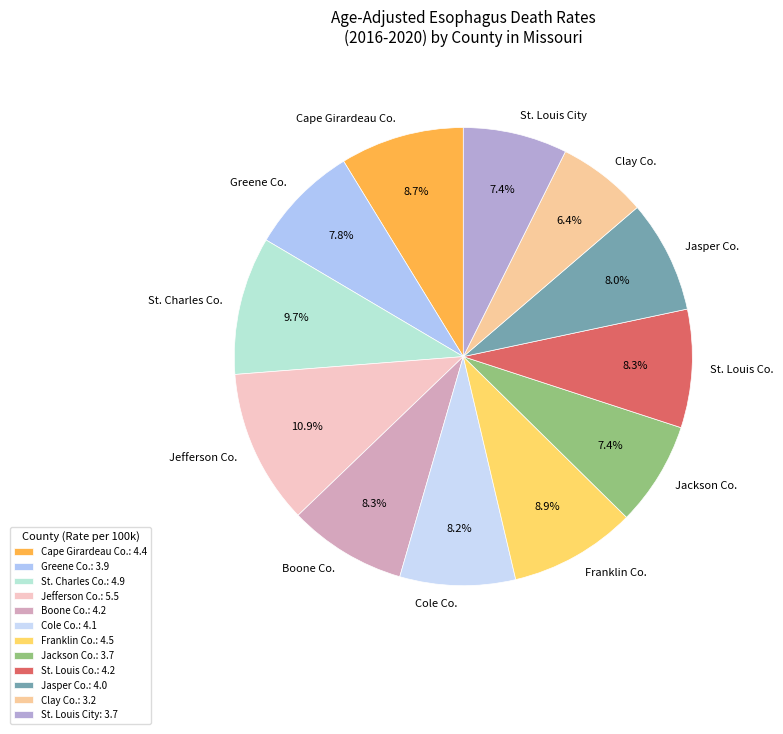

To the nearest percent, what is the average slice percentage?

8%